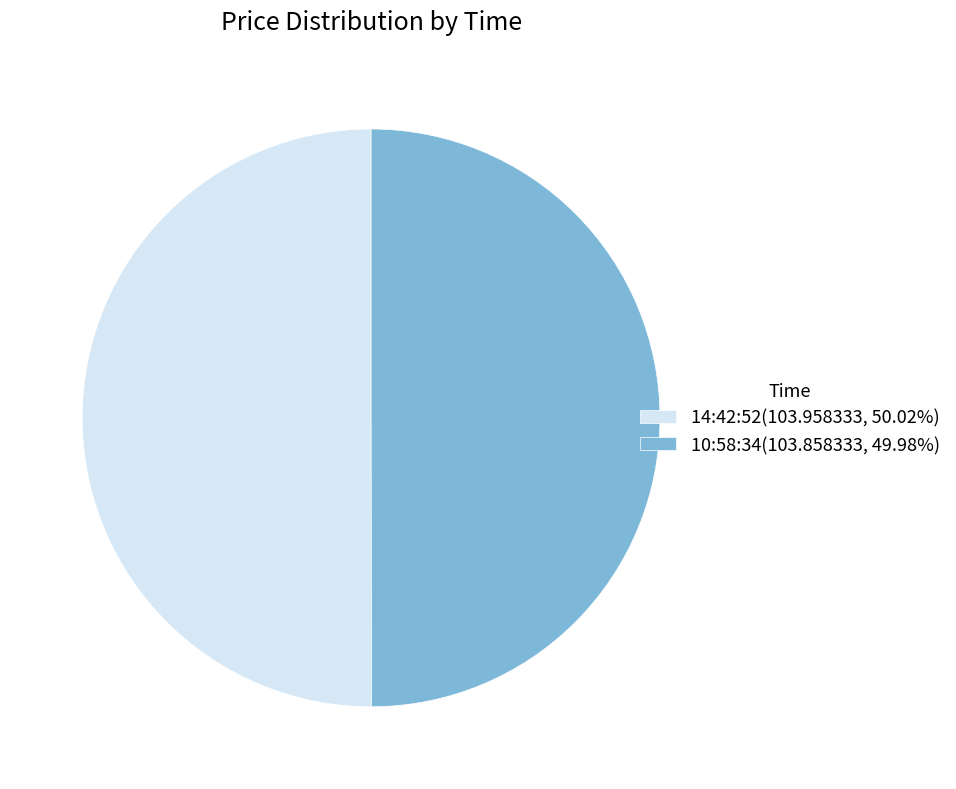

Combined, do 14:42:52(103.958333, 50.02%) and 10:58:34(103.858333, 49.98%) account for over 50%?

Yes